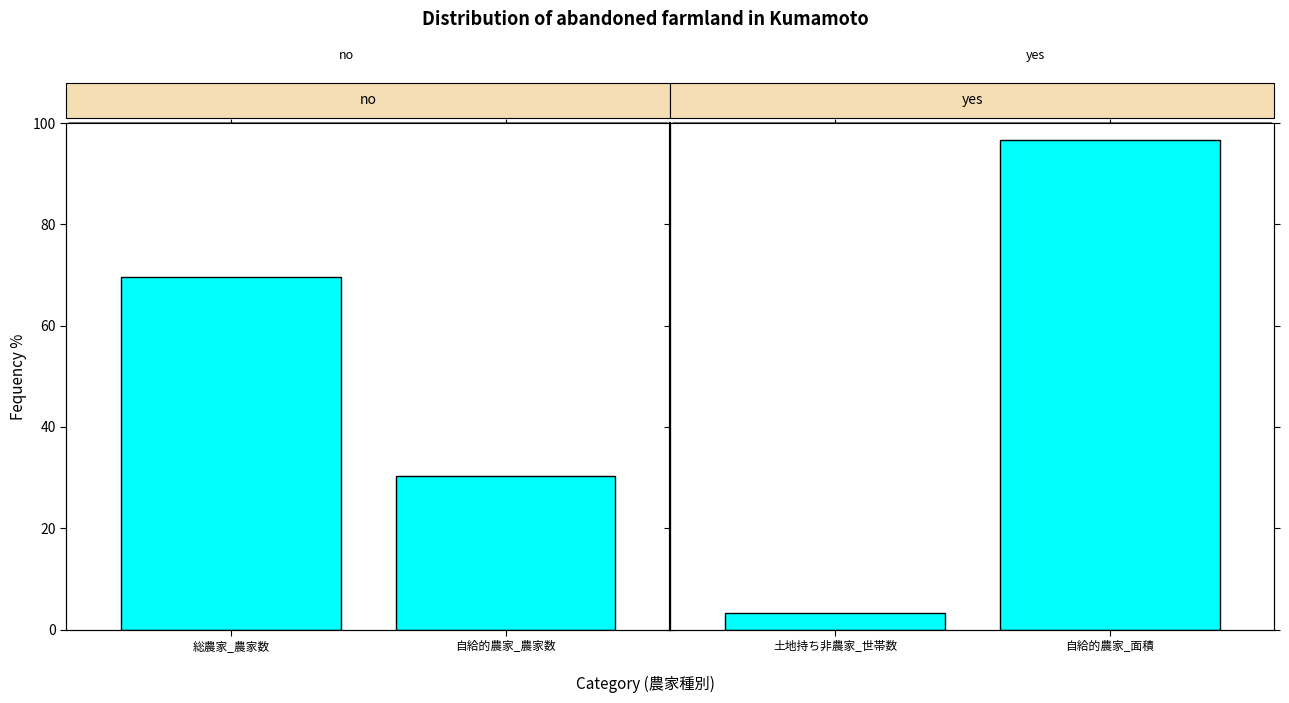

At which label is 総農家・自給的農家 closest to 50?

総農家_農家数